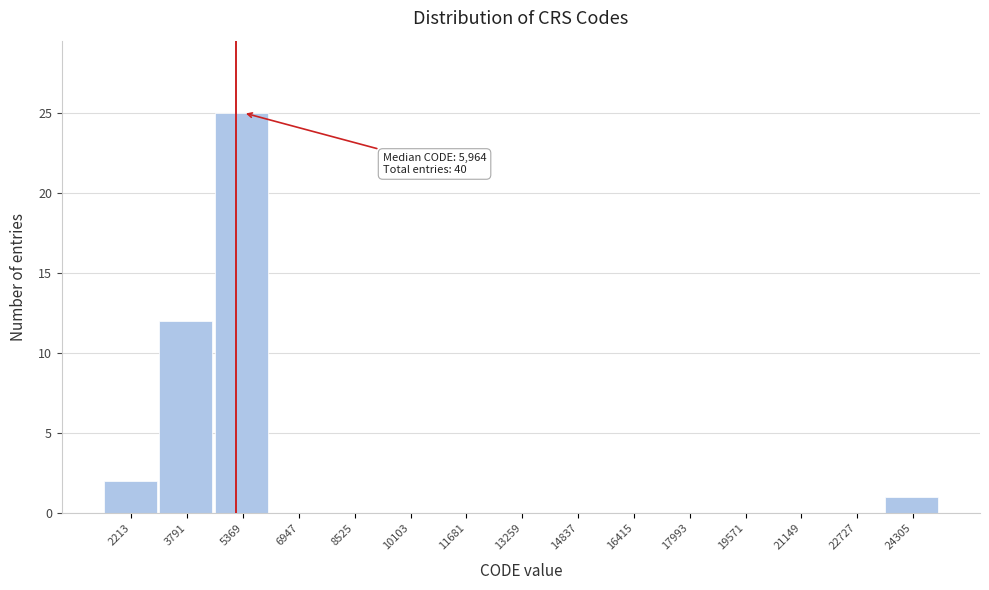

Reading left to right, list all the values displayed in this chart.

2213=2	3791=12	5369=25	6947=0	8525=0	10103=0	11681=0	13259=0	14837=0	16415=0	17993=0	19571=0	21149=0	22727=0	24305=1